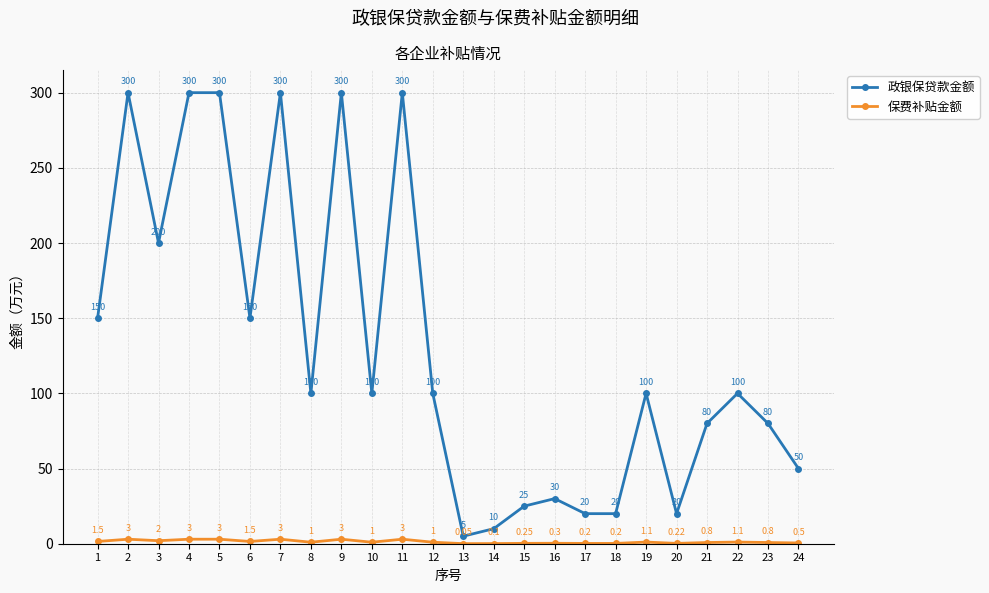

Which series has the largest range (max minus min)?

政银保贷款金额